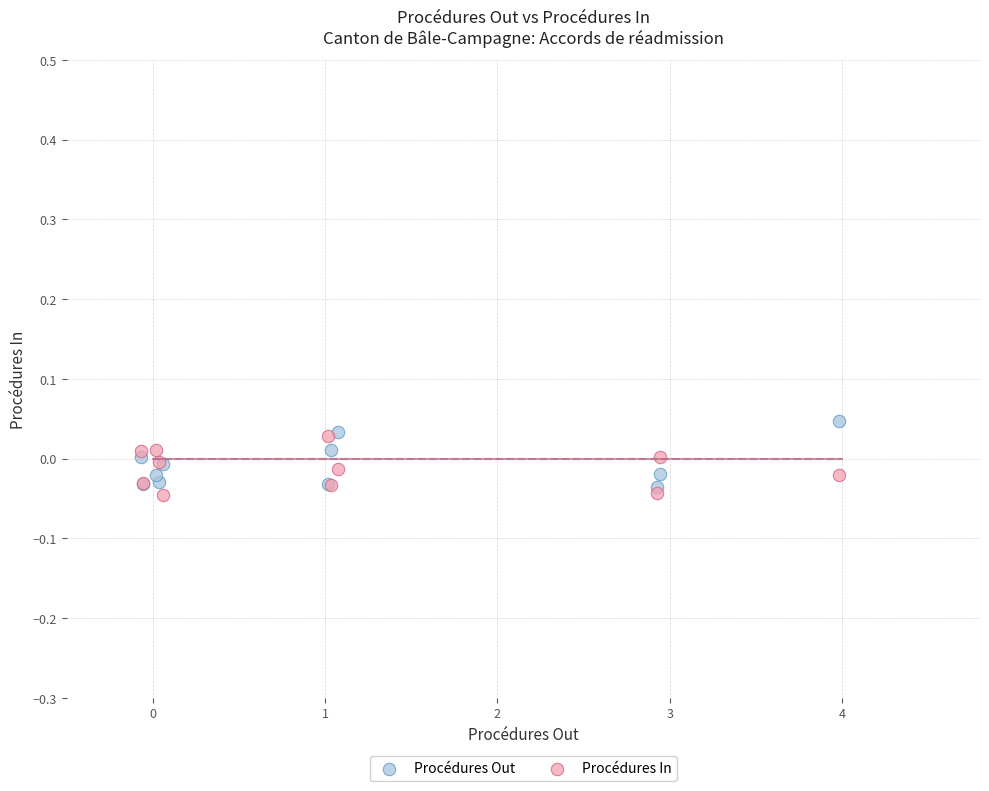

Which series has the widest spread of Y values?

Procédures Out